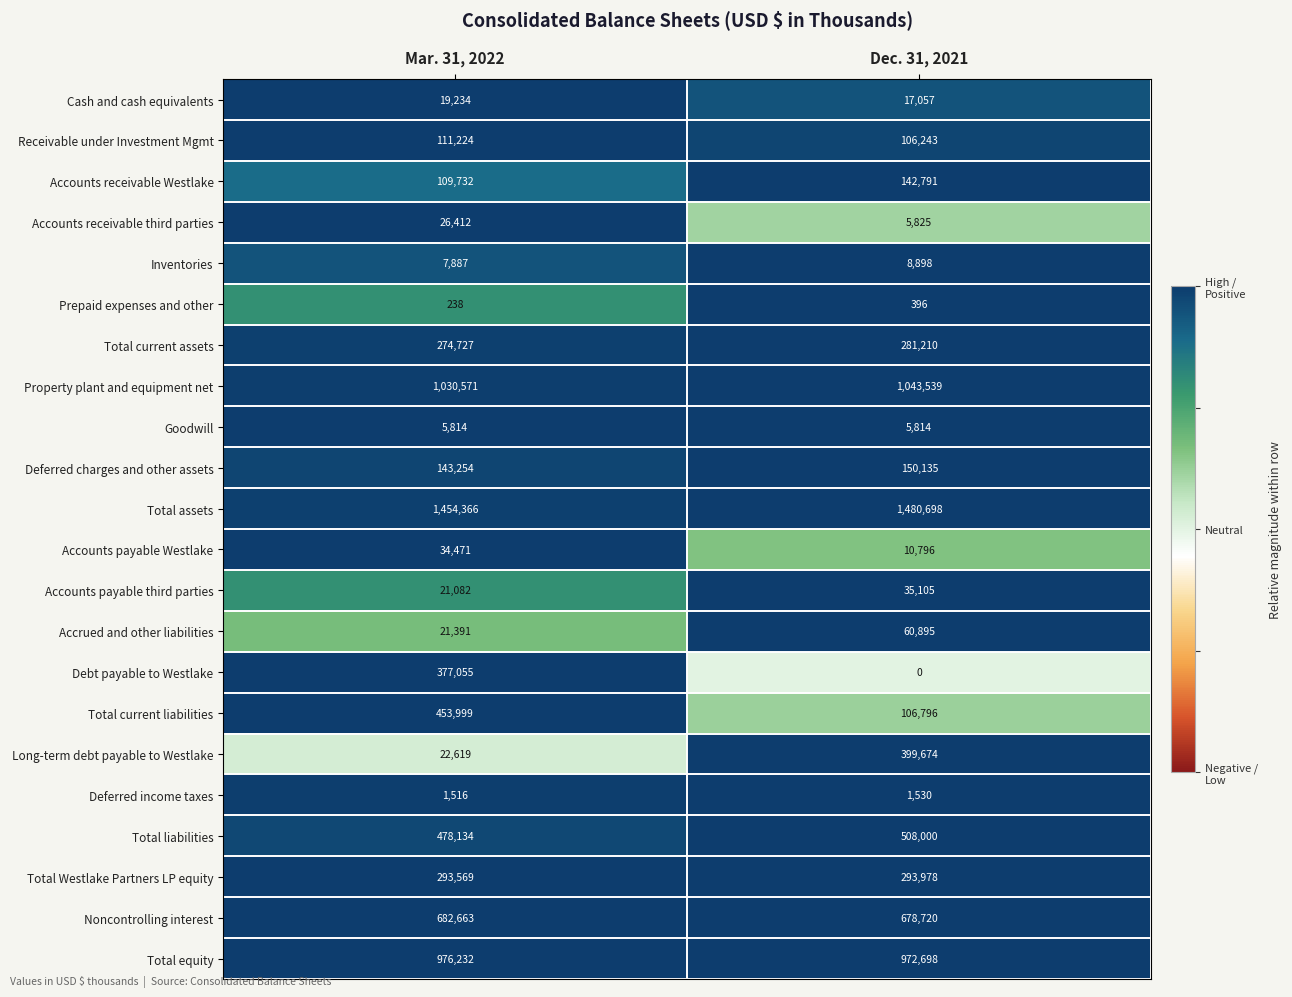

True or false: Total current liabilities has a value of 691936 at Mar. 31, 2022.

False